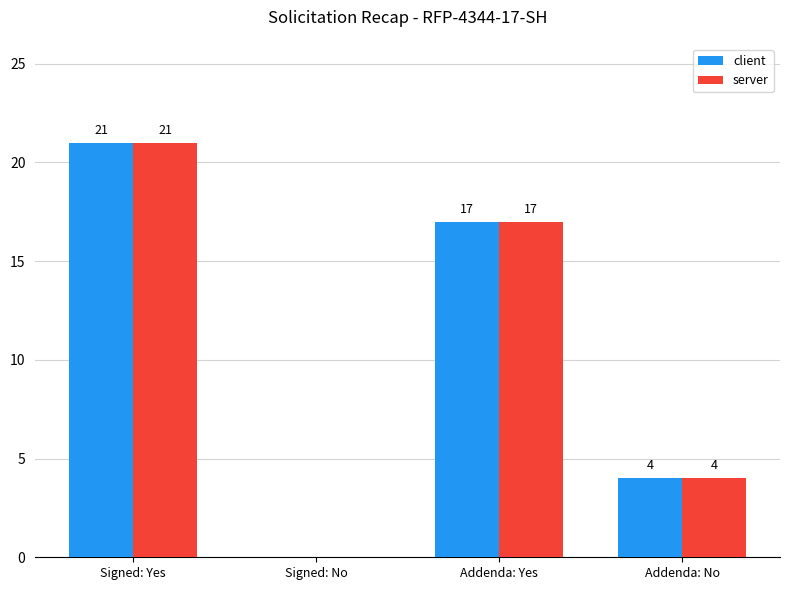

What is the sum of the client values at Addenda: No and Signed: Yes?

25